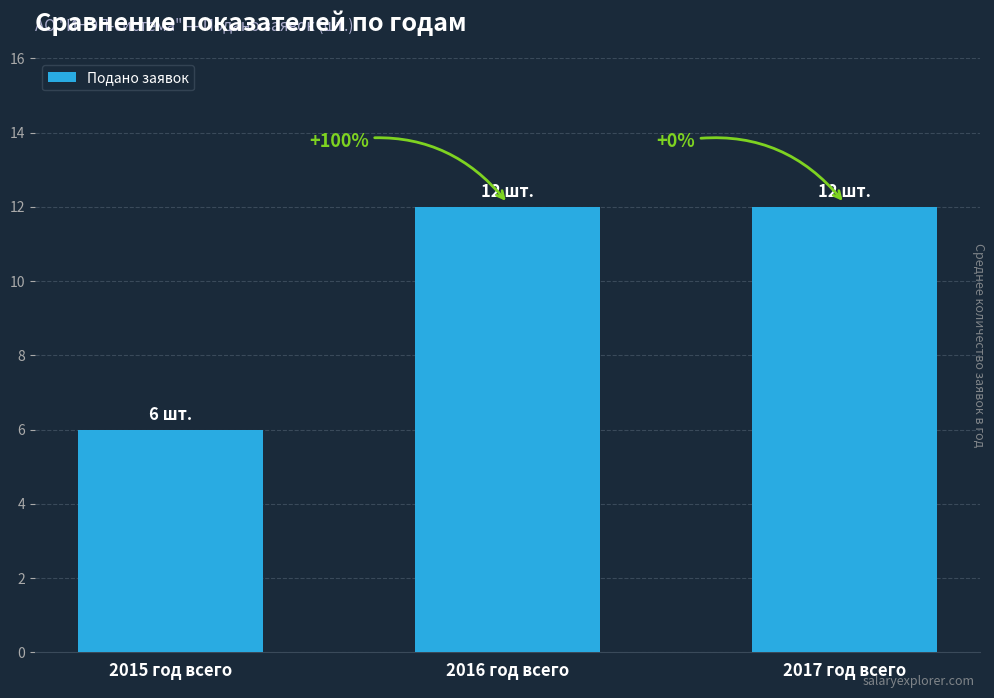

Between 2015 год всего and 2017 год всего, which is larger?

2017 год всего